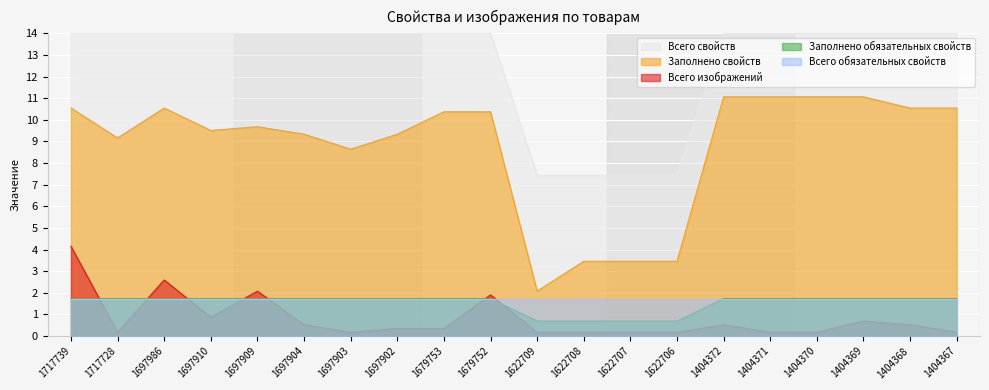

Reading right to left, extract all data points from this chart.

Заполнено свойств: 1404367=10.5	1404368=10.5	1404369=11.1	1404370=11.1	1404371=11.1	1404372=11.1	1622706=3.5	1622707=3.5	1622708=3.5	1622709=2.1	1679752=10.4	1679753=10.4	1697902=9.3	1697903=8.6	1697904=9.3	1697909=9.7	1697910=9.5	1697986=10.5	1717728=9.2	1717739=10.5
Всего изображений: 1404367=0.2	1404368=0.5	1404369=0.7	1404370=0.2	1404371=0.2	1404372=0.5	1622706=0.2	1622707=0.2	1622708=0.2	1622709=0.2	1679752=1.9	1679753=0.3	1697902=0.3	1697903=0.2	1697904=0.5	1697909=2.1	1697910=0.9	1697986=2.6	1717728=0.2	1717739=4.1
Всего свойств: 1404367=14.0	1404368=14.0	1404369=14.0	1404370=14.0	1404371=14.0	1404372=14.0	1622706=7.4	1622707=7.4	1622708=7.4	1622709=7.4	1679752=14.0	1679753=14.0	1697902=14.0	1697903=14.0	1697904=14.0	1697909=14.0	1697910=14.0	1697986=14.0	1717728=14.0	1717739=14.0
Заполнено обязательных свойств: 1404367=1.7	1404368=1.7	1404369=1.7	1404370=1.7	1404371=1.7	1404372=1.7	1622706=0.7	1622707=0.7	1622708=0.7	1622709=0.7	1679752=1.7	1679753=1.7	1697902=1.7	1697903=1.7	1697904=1.7	1697909=1.7	1697910=1.7	1697986=1.7	1717728=1.7	1717739=1.7